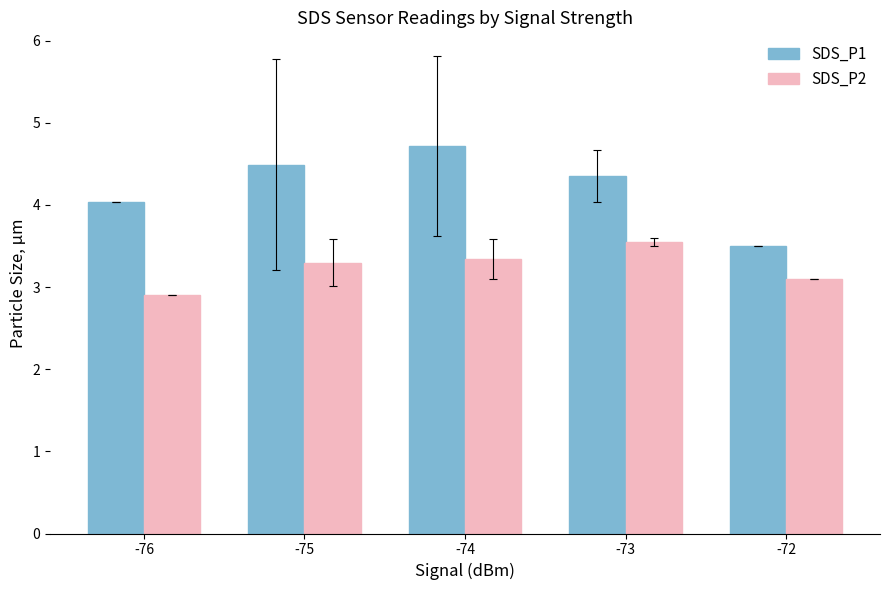

What are all the series names shown in the legend?

SDS_P1, SDS_P2